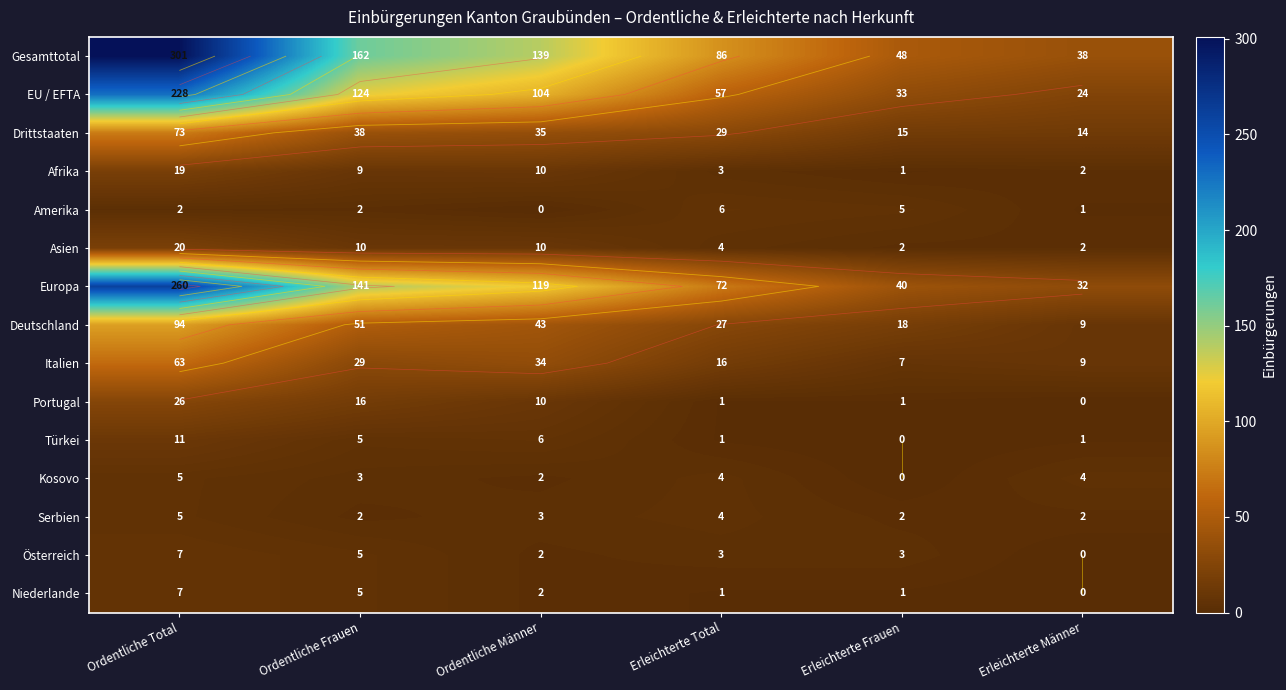

How many values in the Amerika series exceed 2?

2